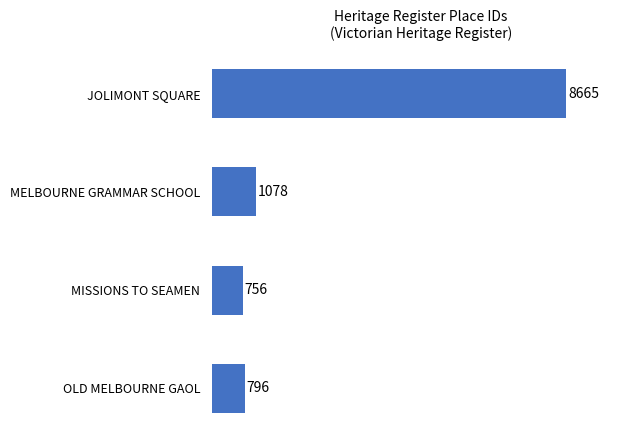

At which category does the chart reach its minimum across all series?

MISSIONS TO SEAMEN